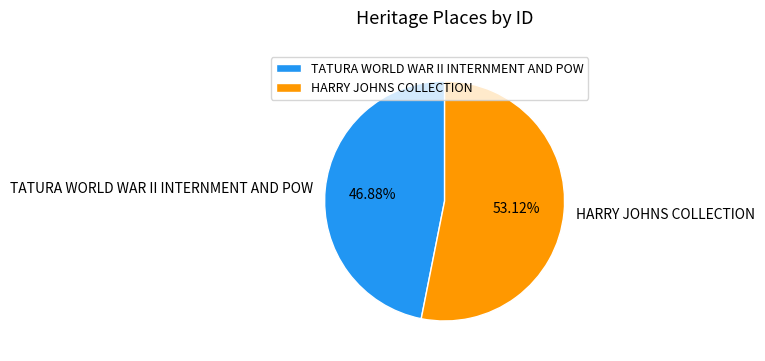

How many segments does this pie chart have?

2